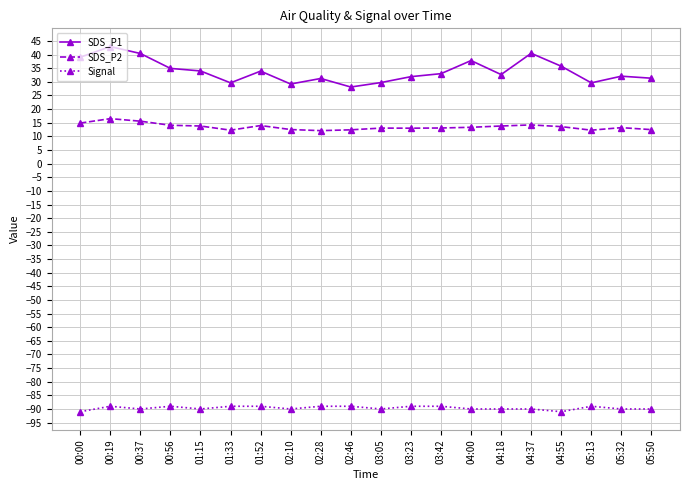

True or false: SDS_P1 and SDS_P2 intersect in this chart.

False